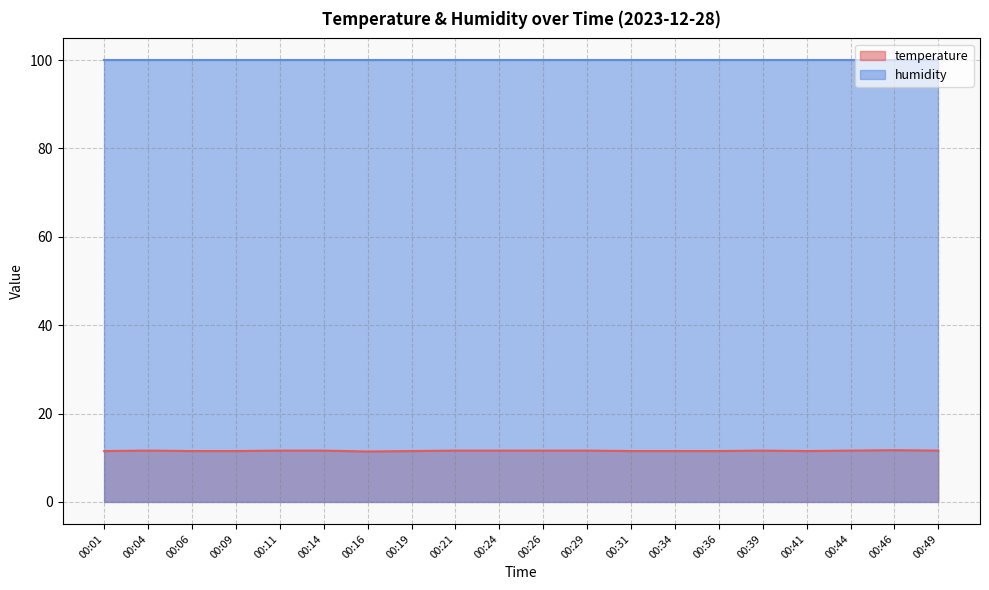

What is the maximum value shown in the chart?

99.9